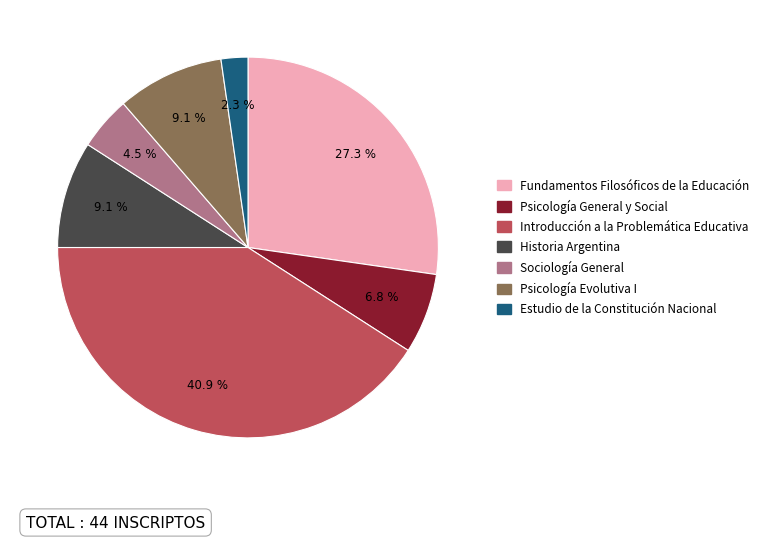

How many segments does this pie chart have?

7